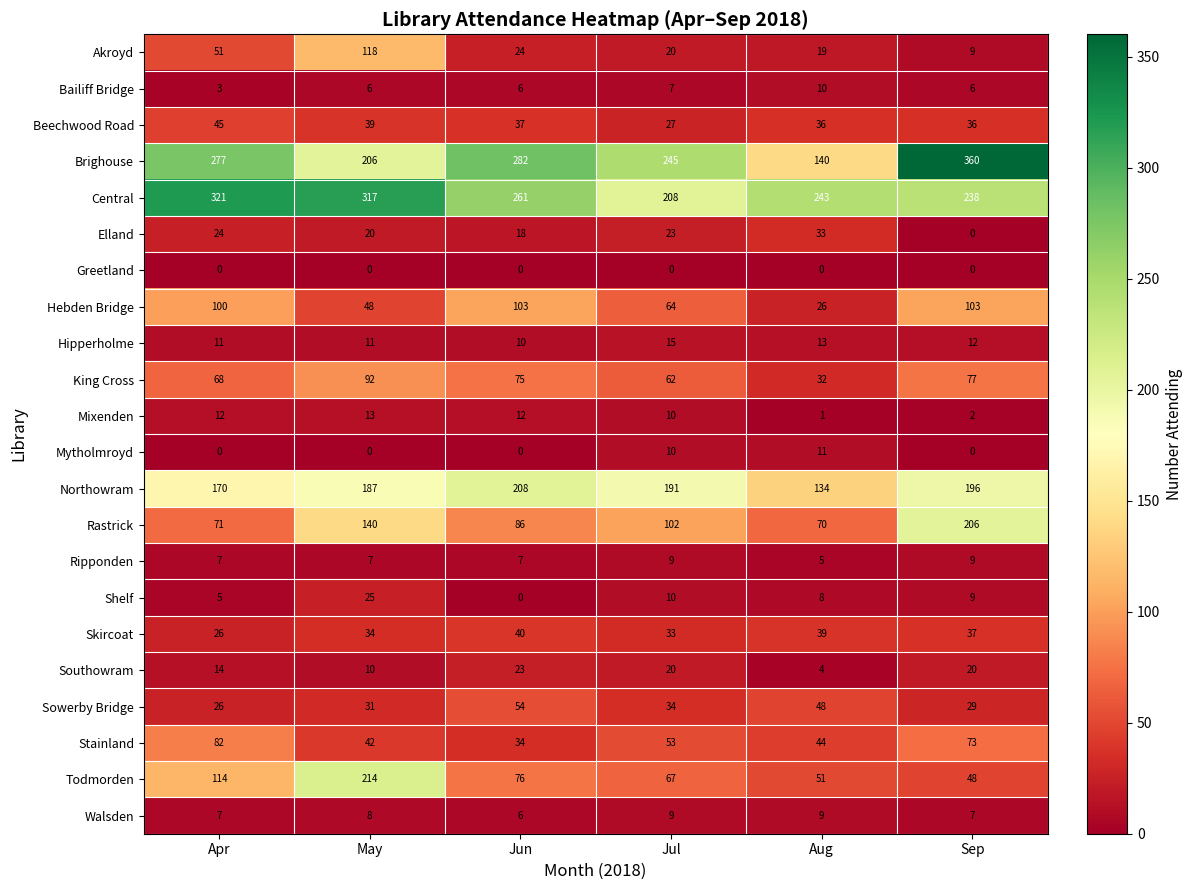

What is the highest value of the Northowram series?

208